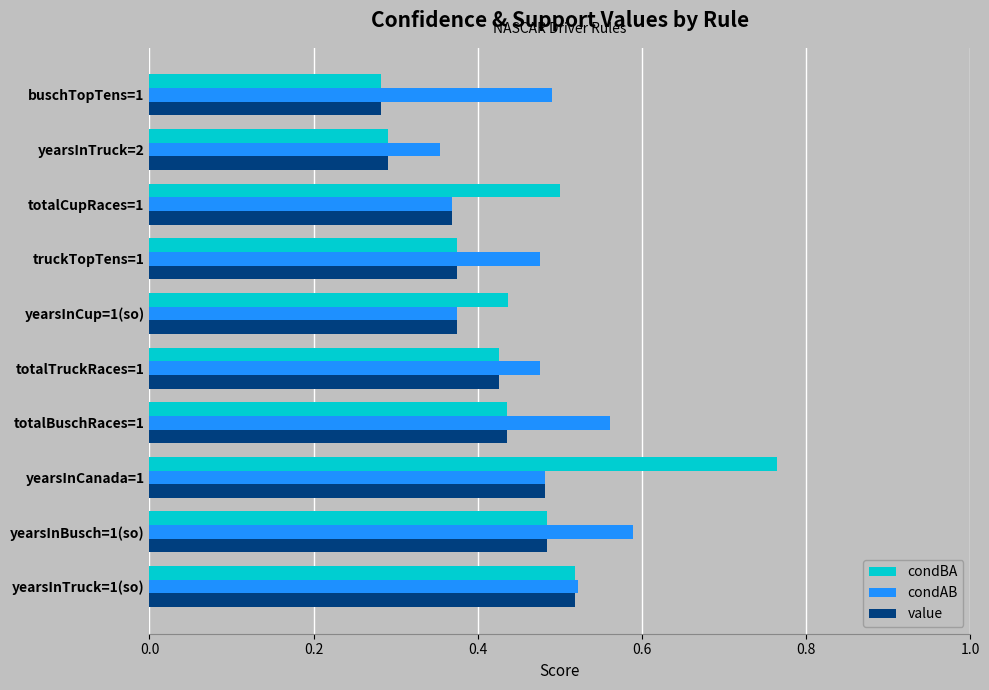

What is the sum of the value values at yearsInTruck=1(so) and yearsInCup=1(so)?

0.9